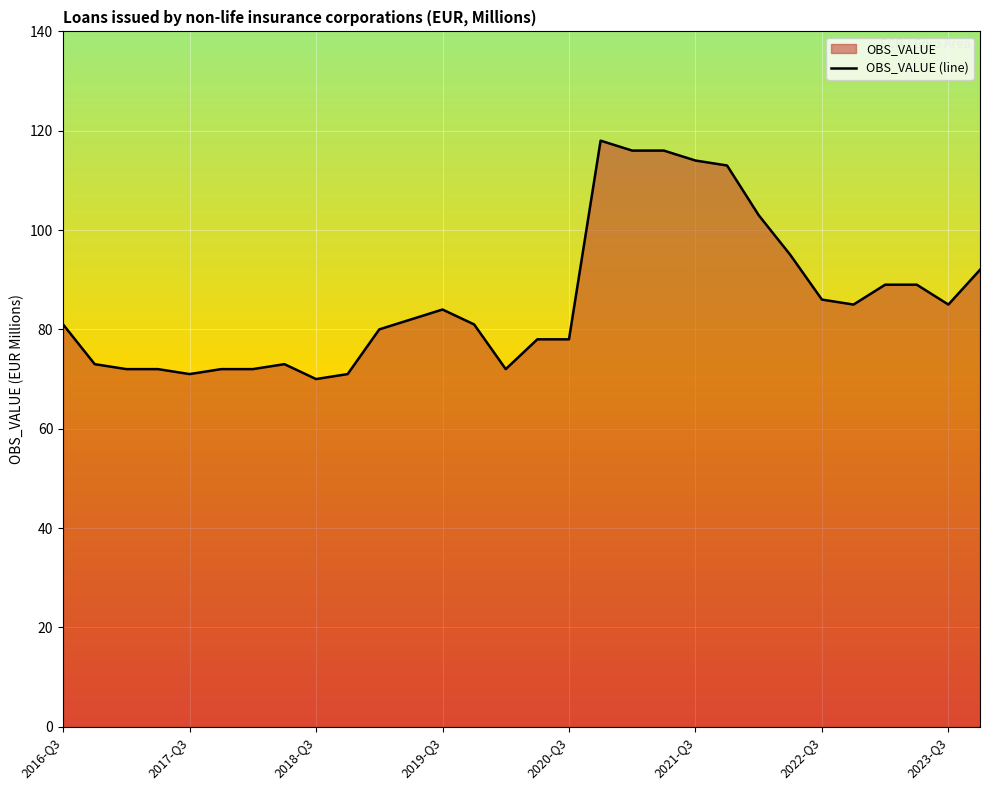

How many interior local peaks (higher than both neighbors) does the data have?

3